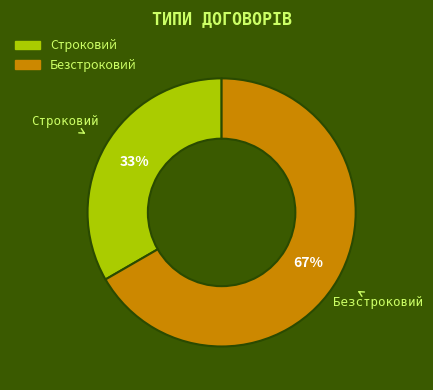

True or false: Строковий accounts for 33% of the total.

True